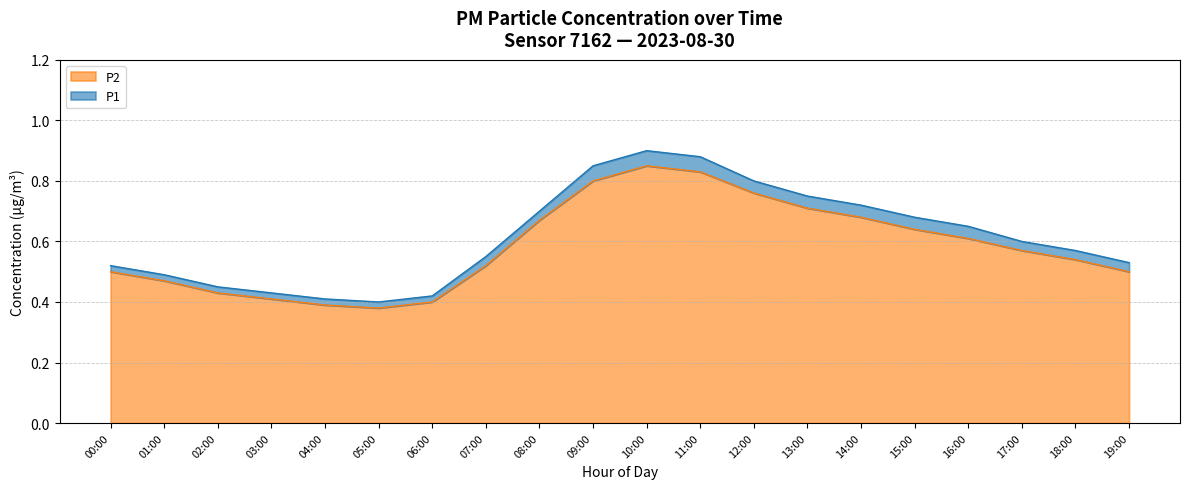

What is the total value across all series at 10:00?

0.9